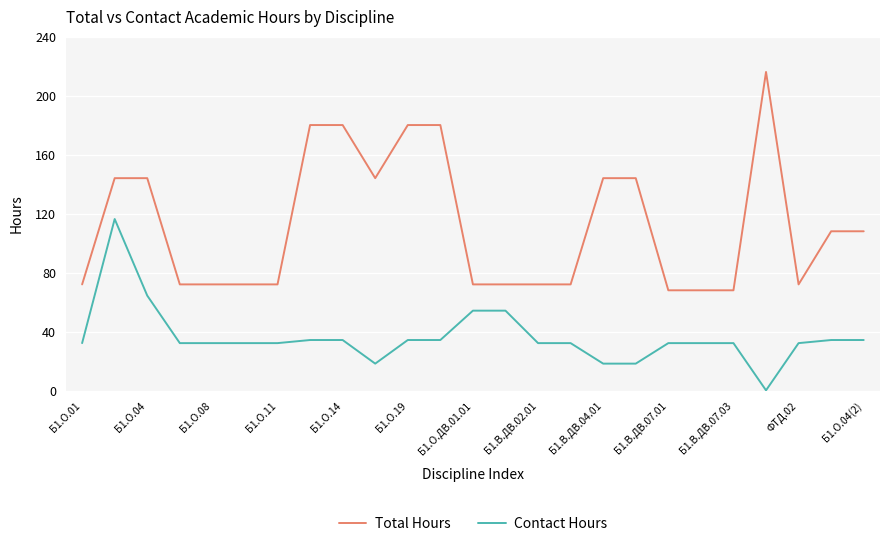

Rank the series by their average value, from lowest to highest.

Contact Hours, Total Hours